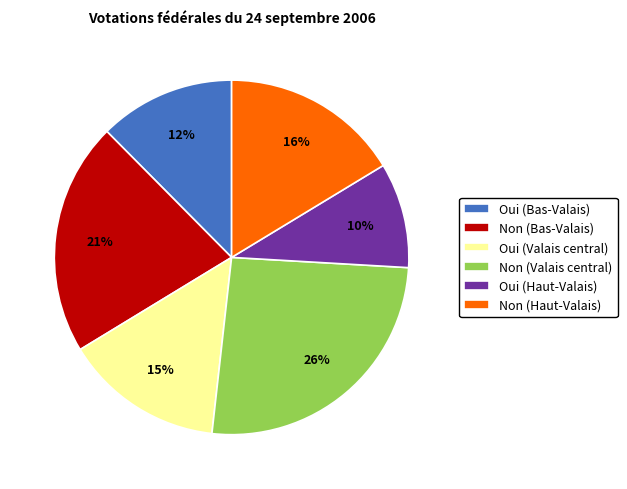

Does any single category account for the majority?

No